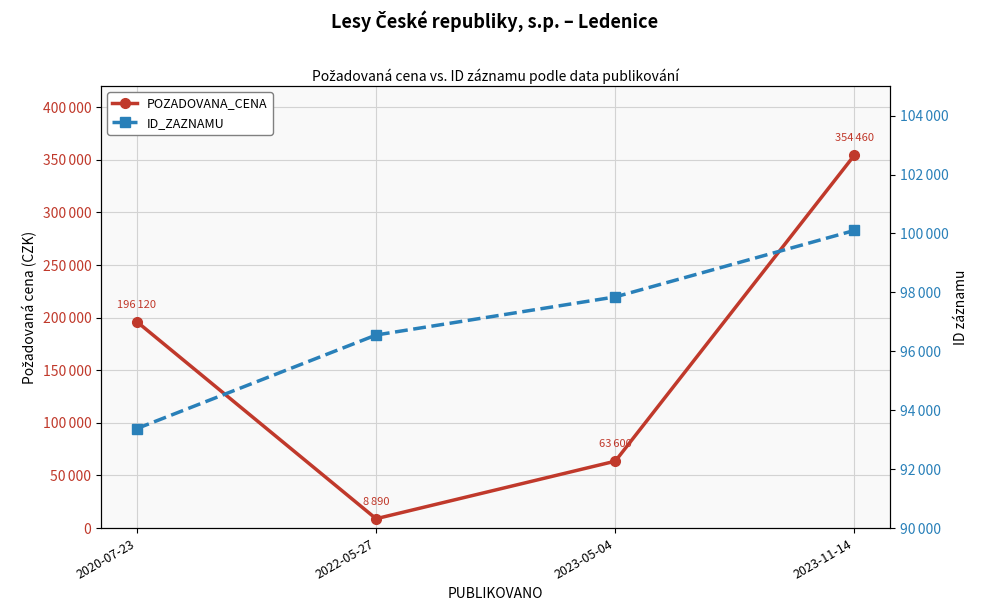

Count the ID_ZAZNAMU values in the range 96553 to 100103.

3